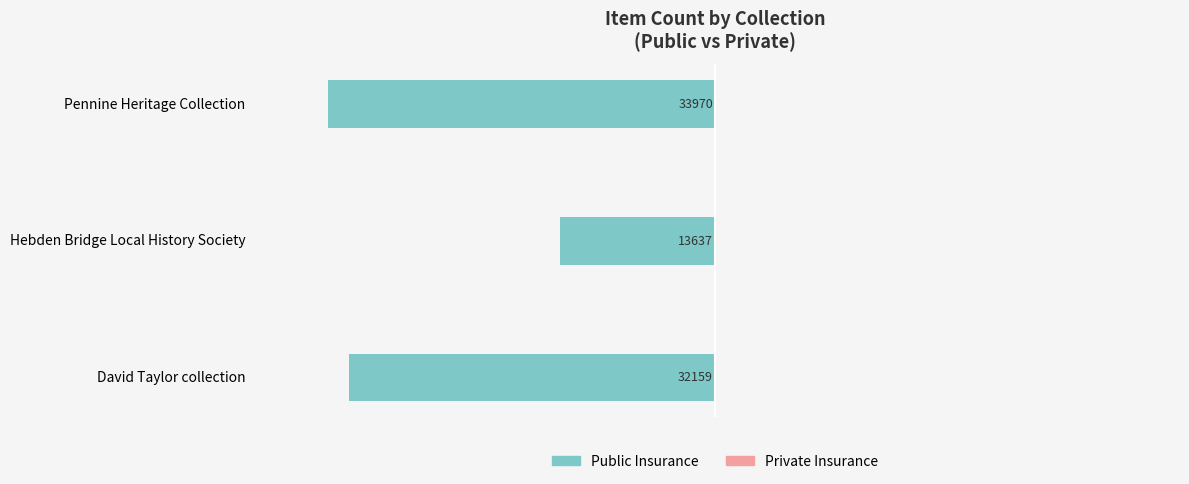

Are the bars grouped side by side (vs. stacked)?

No